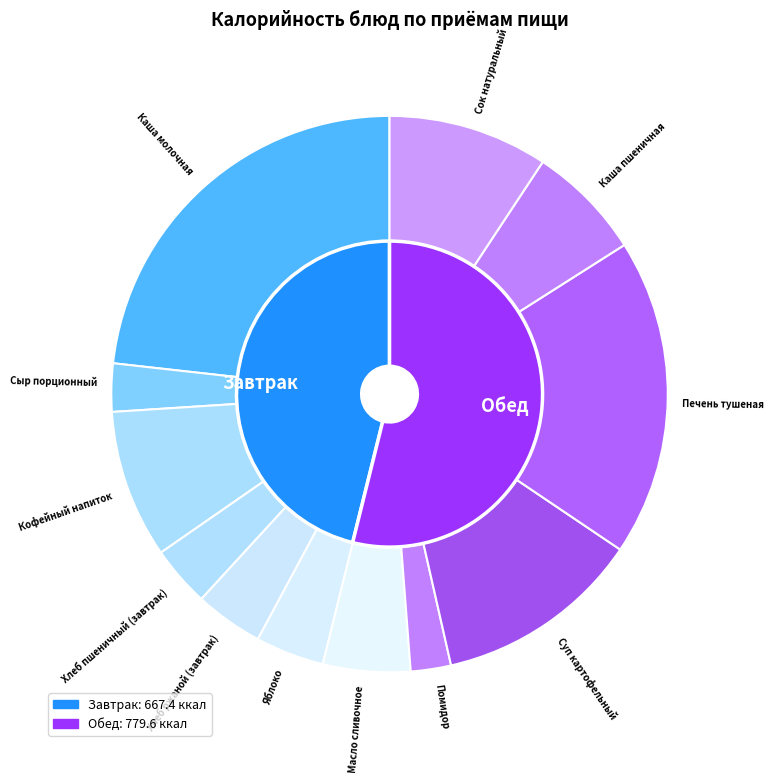

Is there a majority slice in this chart?

No